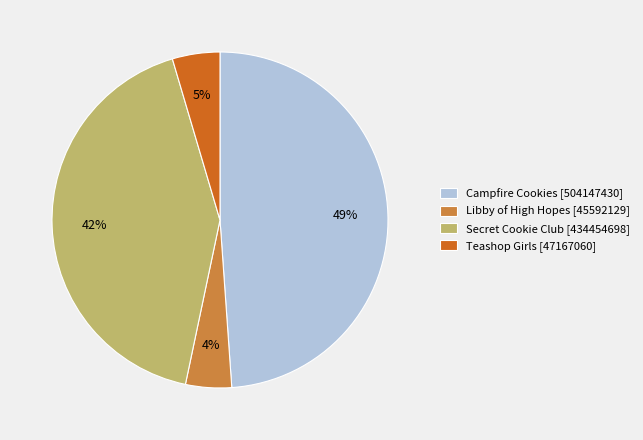

The Teashop Girls [47167060] slice represents 18% of the pie. True or false?

False